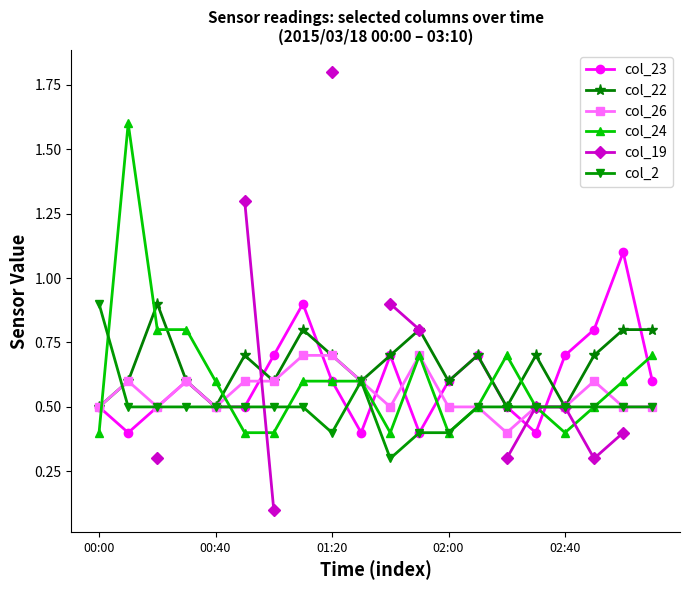

What is the average value of the col_2 series?

0.5